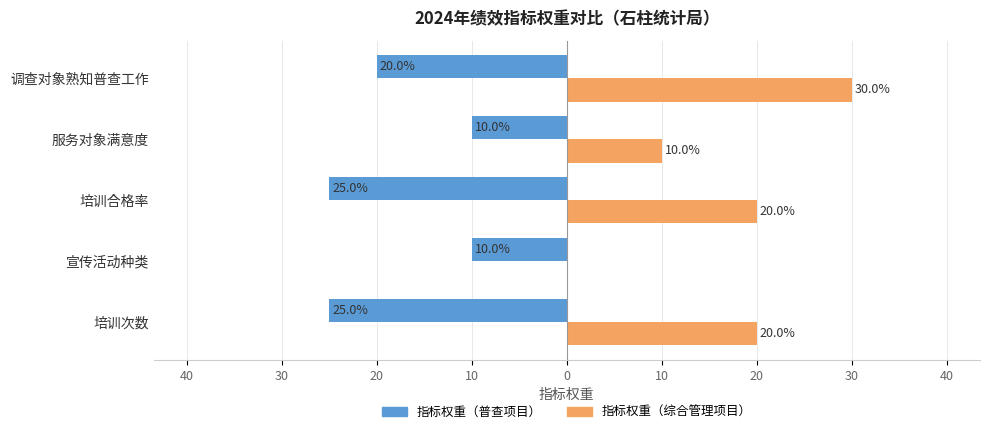

What are all the series names shown in the legend?

指标权重（普查项目）, 指标权重（综合管理项目）